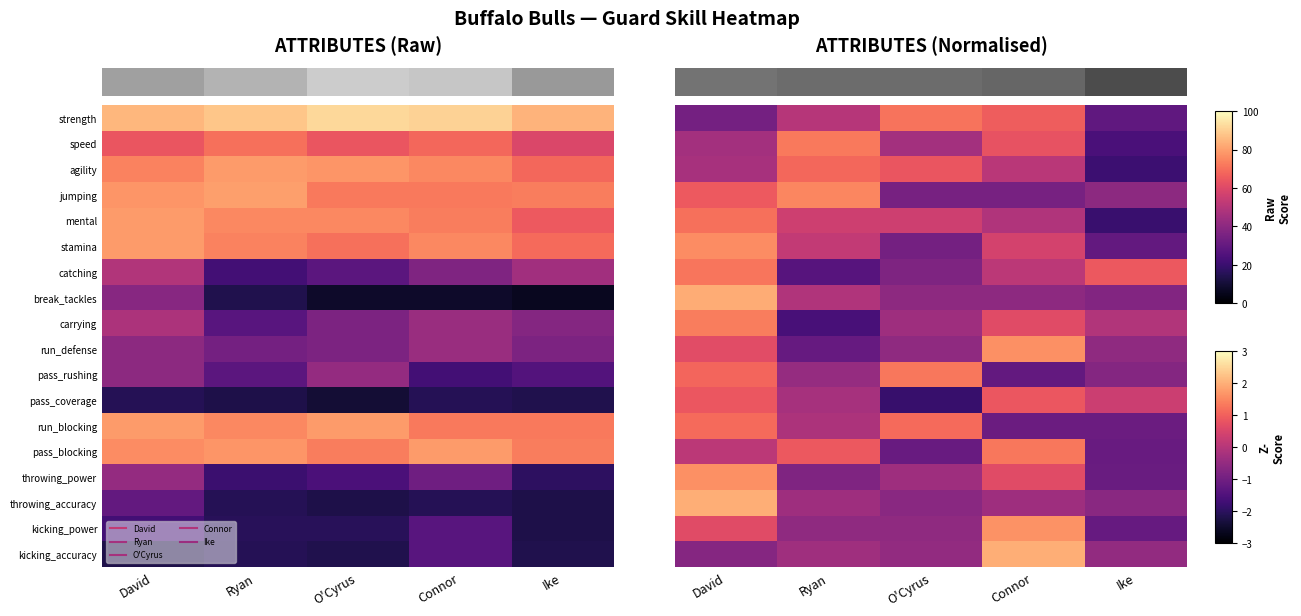

How many series are shown in this chart?

18